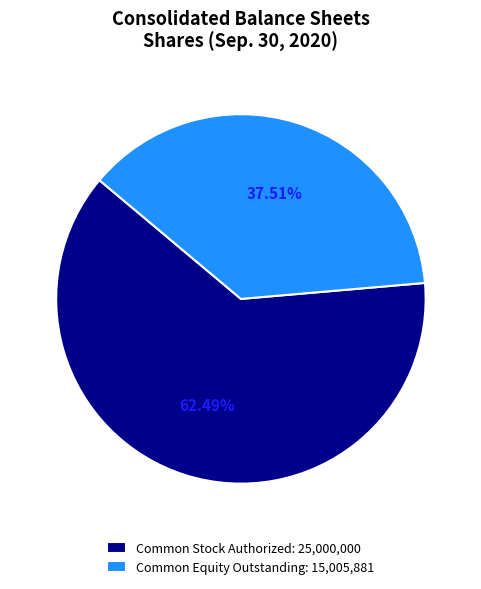

Between Common Stock Authorized: 25,000,000 and Common Equity Outstanding: 15,005,881, which is larger?

Common Stock Authorized: 25,000,000